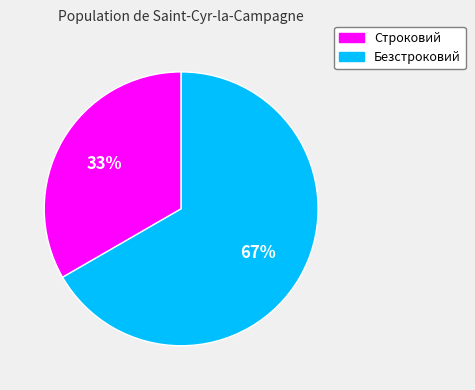

To the nearest percent, what is the combined percentage of Строковий and Безстроковий?

100%